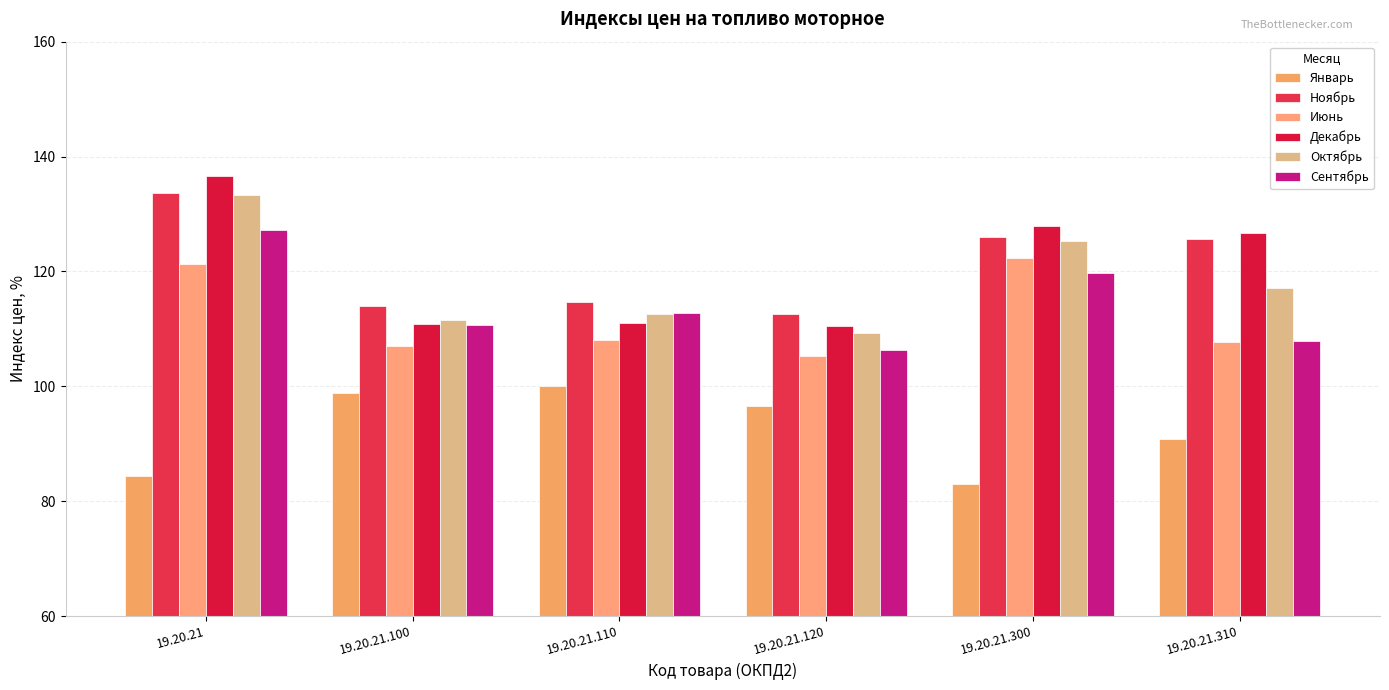

At which label does Ноябрь first exceed 125?

19.20.21